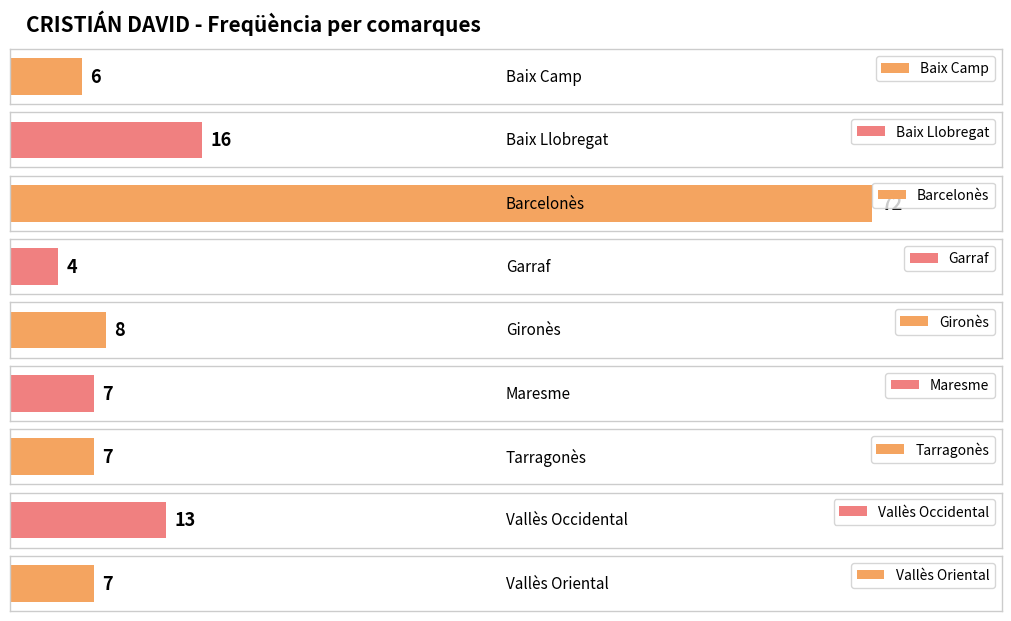

The chart shows a value of 26 at Baix Llobregat. True or false?

False